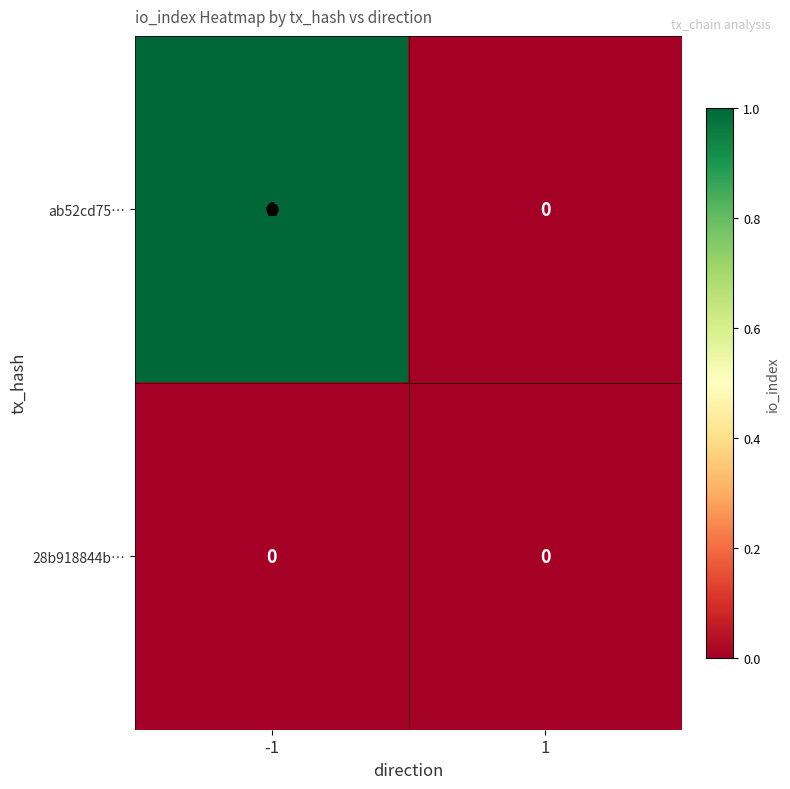

Is the value of 28b918844b… at -1 greater than the value of ab52cd75… at -1?

No